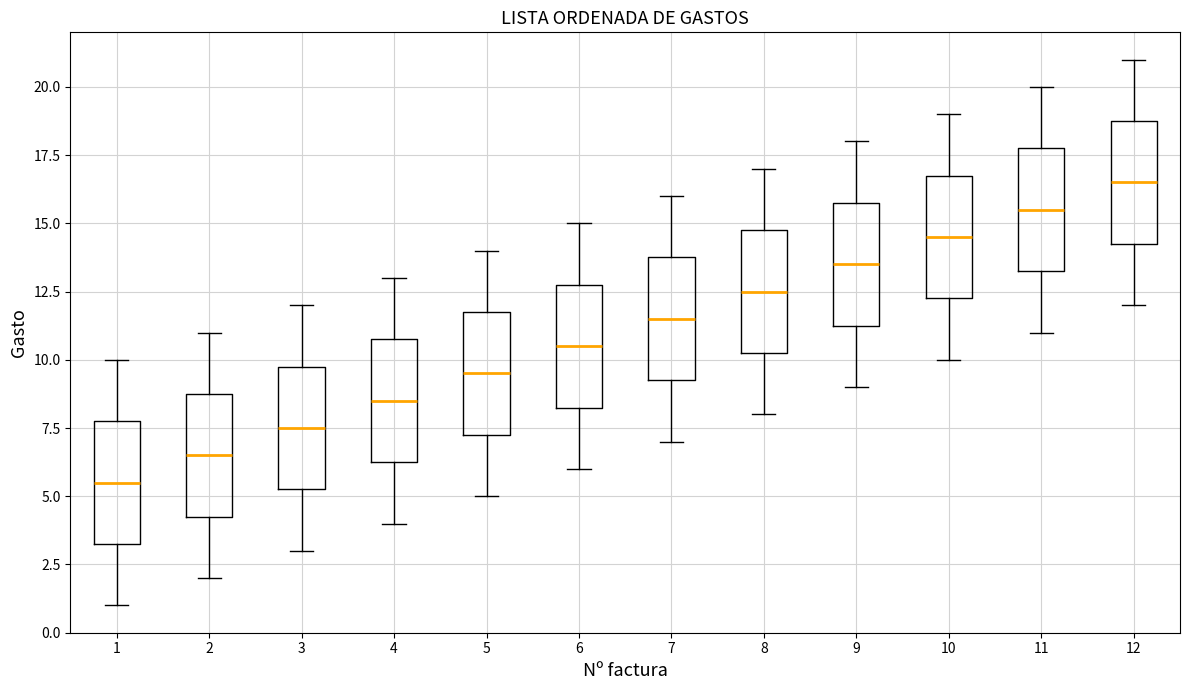

Where is the lower edge of the box at x = 5 on the y-axis? The values are not printed on the chart, so give them approximately, as read against the axis.

7.5